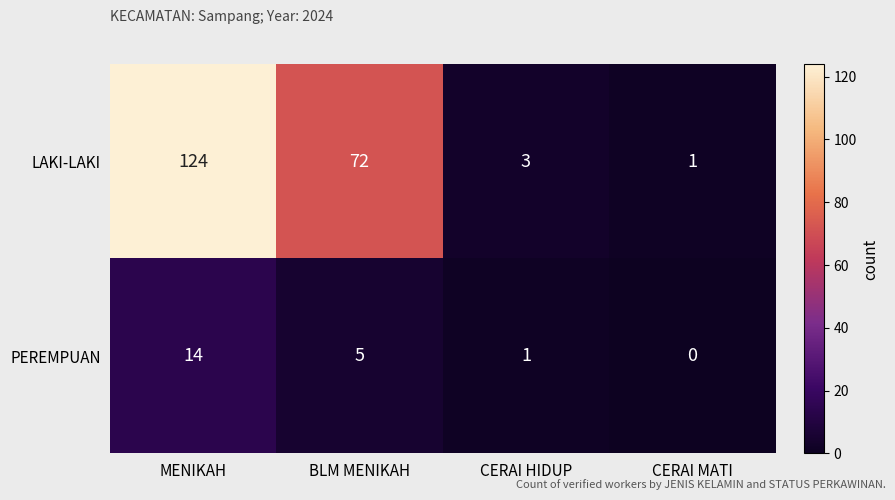

The LAKI-LAKI series shows 1 at CERAI MATI. True or false?

True